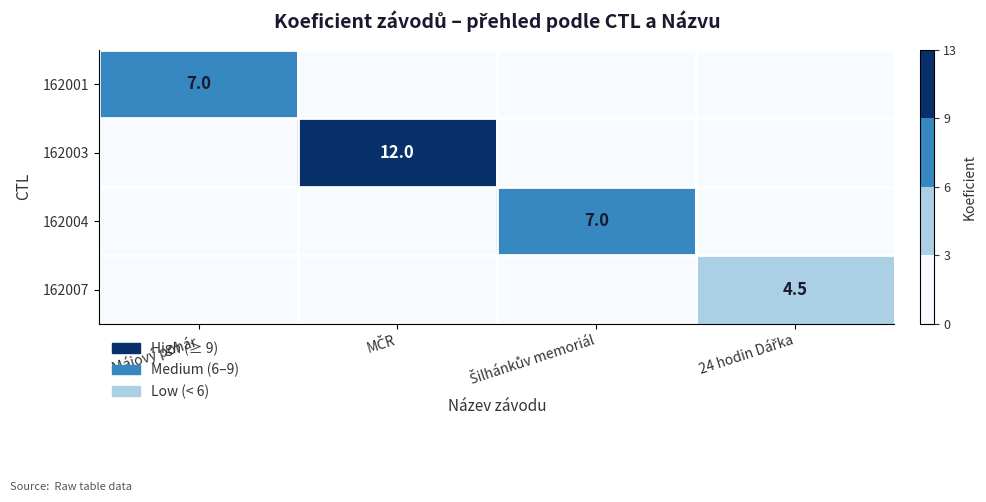

Is it true that 162001 equals 7.0 at Májový pohár?

True